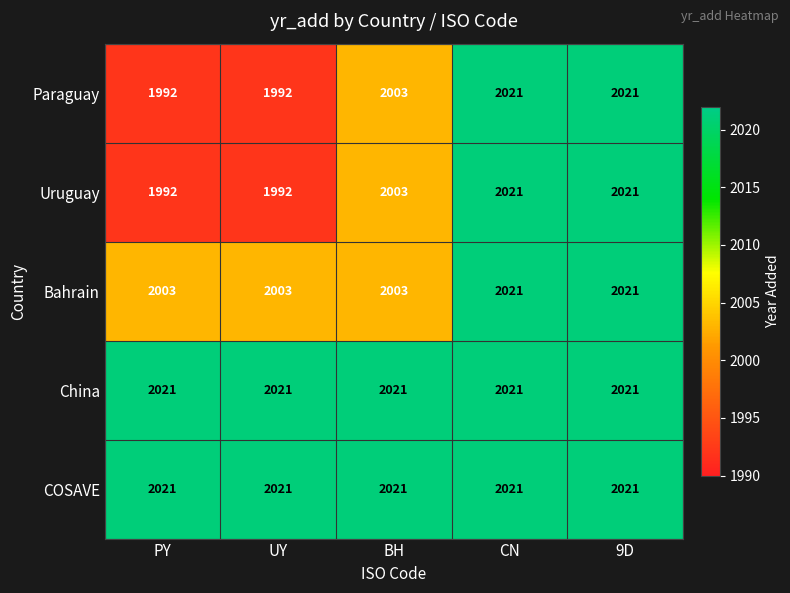

Count the Paraguay values in the range 1992 to 2021.

5